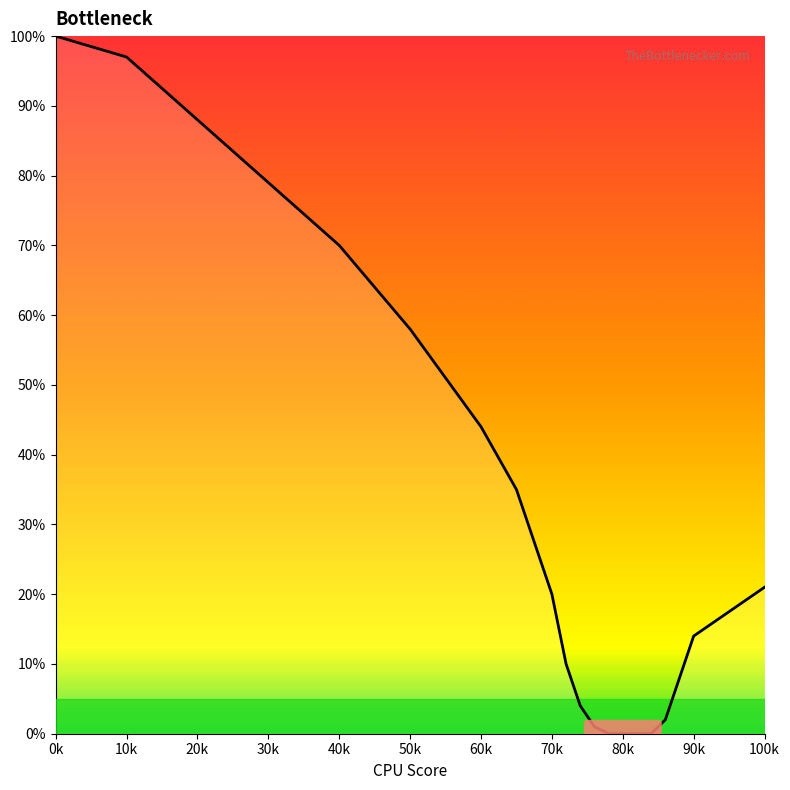

How many values are below 20?

10